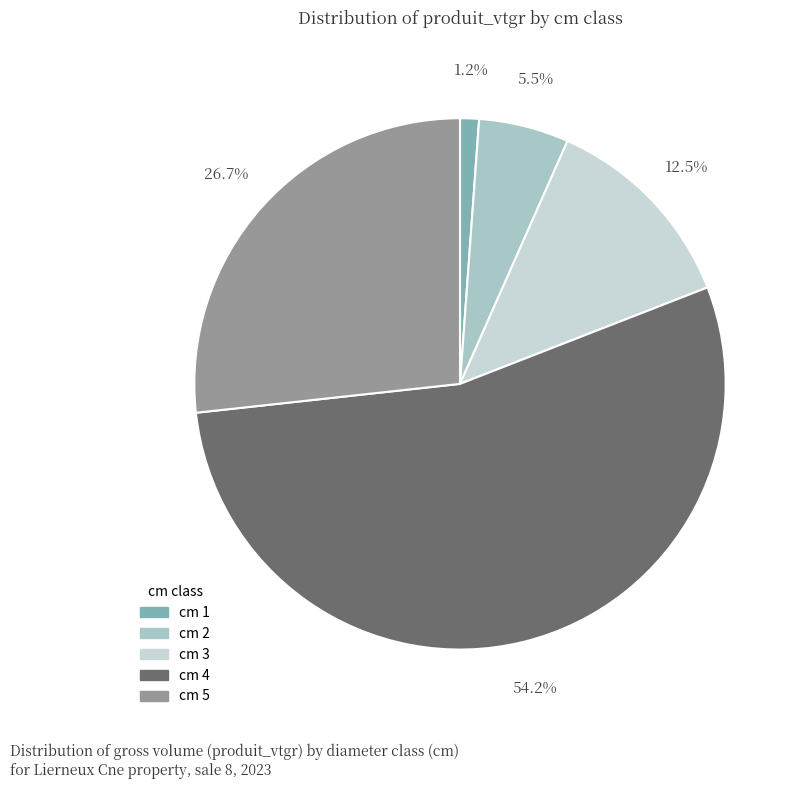

How many slices are in this pie chart?

5